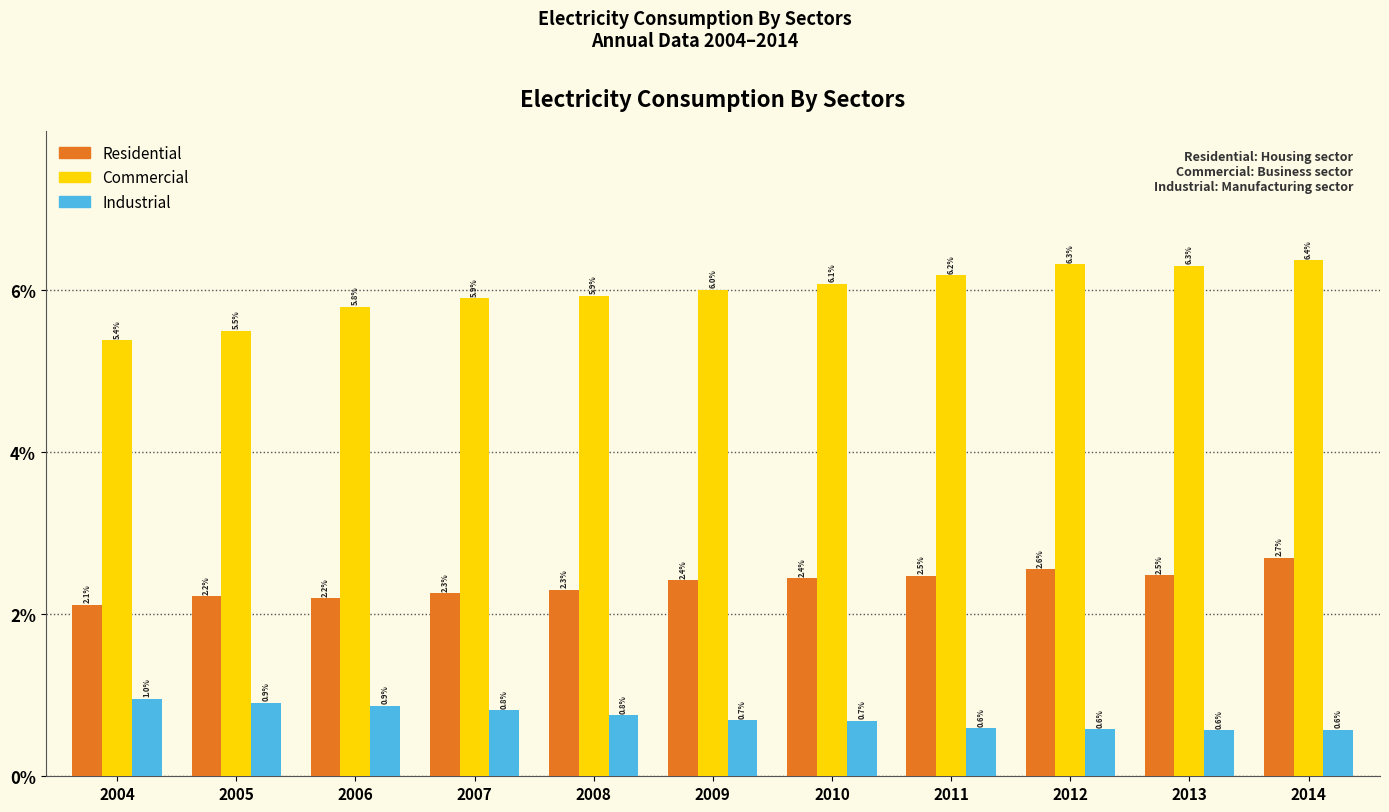

Reading left to right, list all the values displayed in this chart.

Residential: 2004=2.1	2005=2.2	2006=2.2	2007=2.3	2008=2.3	2009=2.4	2010=2.4	2011=2.5	2012=2.6	2013=2.5	2014=2.7
Commercial: 2004=5.4	2005=5.5	2006=5.8	2007=5.9	2008=5.9	2009=6.0	2010=6.1	2011=6.2	2012=6.3	2013=6.3	2014=6.4
Industrial: 2004=1.0	2005=0.9	2006=0.9	2007=0.8	2008=0.8	2009=0.7	2010=0.7	2011=0.6	2012=0.6	2013=0.6	2014=0.6